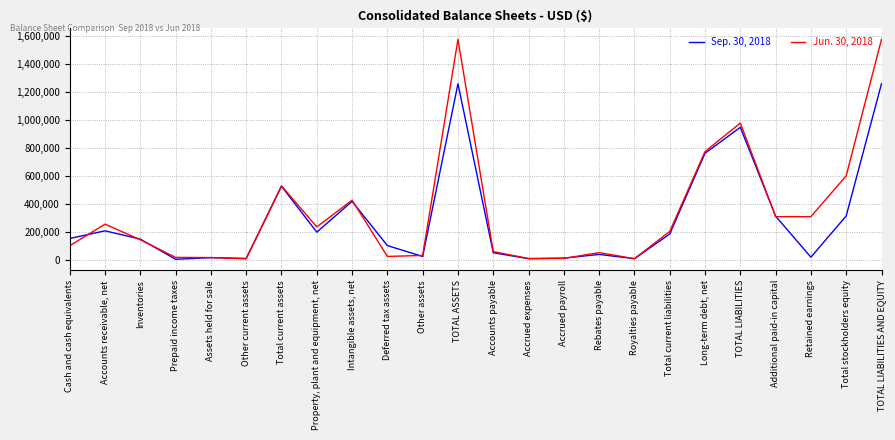

What is the spread (max minus min) of values at Rebates payable?

12911